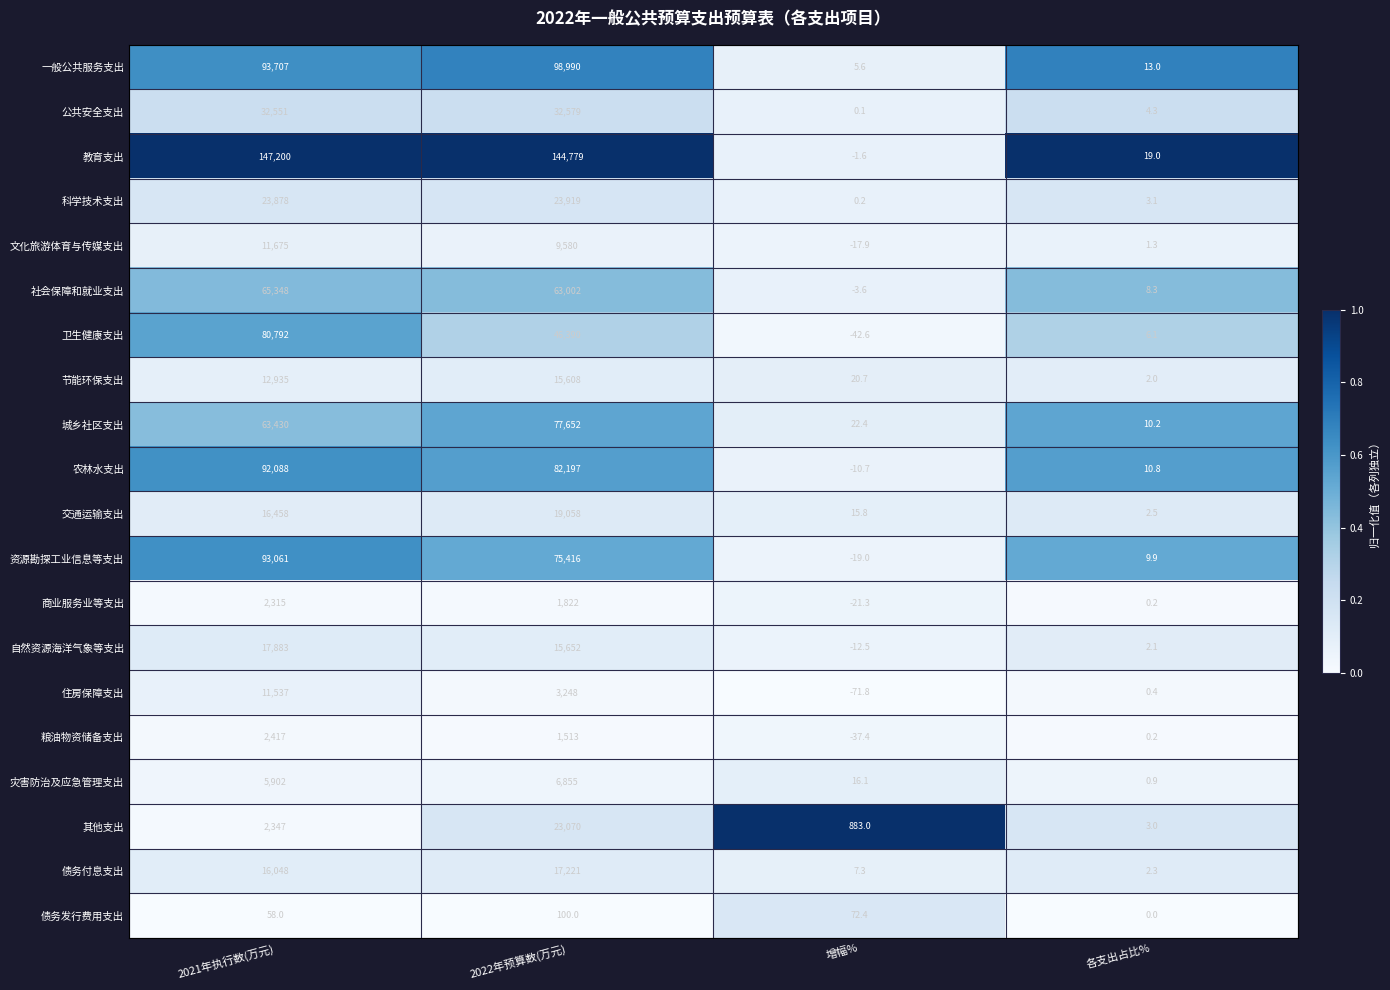

What is the difference between the 住房保障支出 values at 2022年预算数(万元) and 增幅%?

3319.8